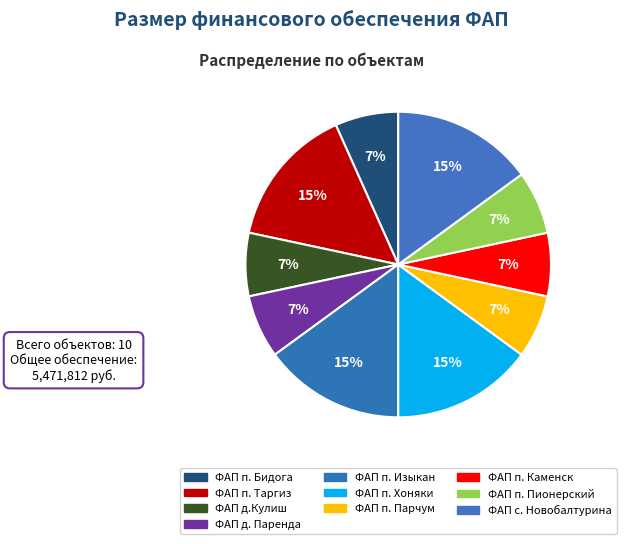

True or false: ФАП д.Кулиш accounts for 16% of the total.

False